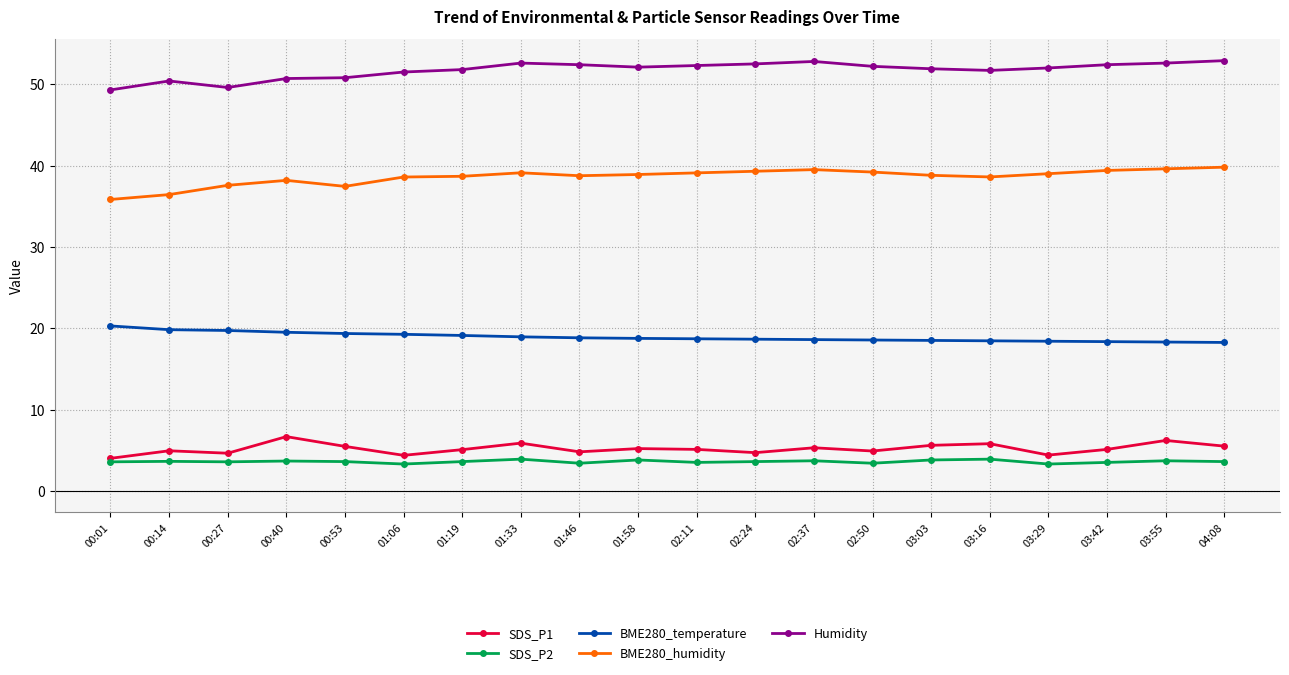

At how many categories does at least one series exceed 46?

20